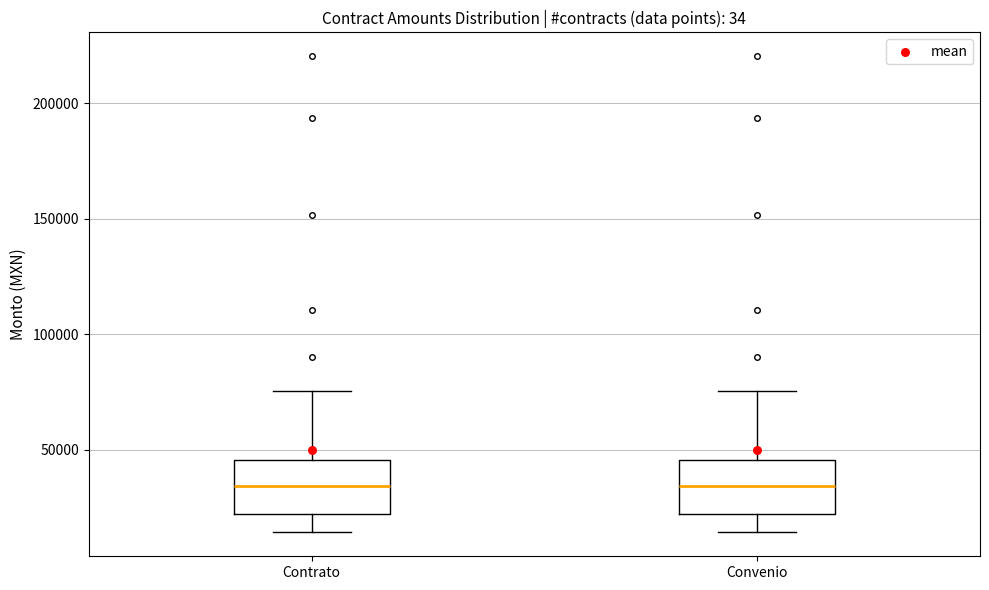

Reading left to right, read every box against the y-axis: the position of its median line, the range the box covers, and the ends of its whiskers. The values are not printed on the chart, so give them approximately, as read against the axis.

Contrato: median 35000, box 20000 to 45000, whiskers 15000 to 75000
Convenio: median 35000, box 20000 to 45000, whiskers 15000 to 75000